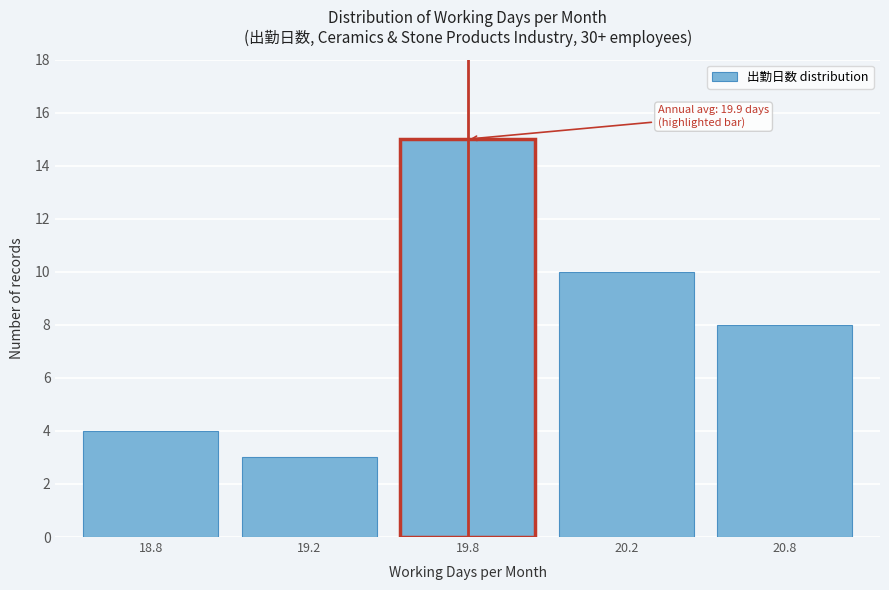

Reading left to right, transcribe all the data shown in this chart.

18.8=4	19.2=3	19.8=15	20.2=10	20.8=8